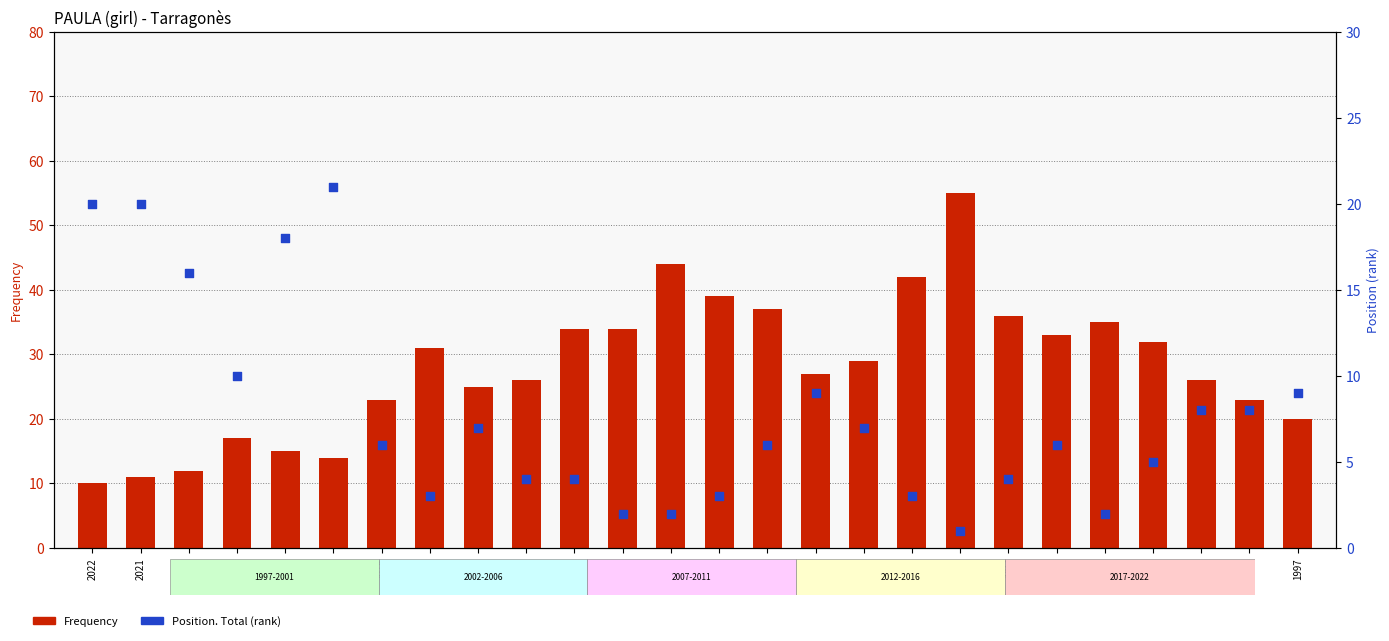

At which category is the sum across all series the highest?

2004